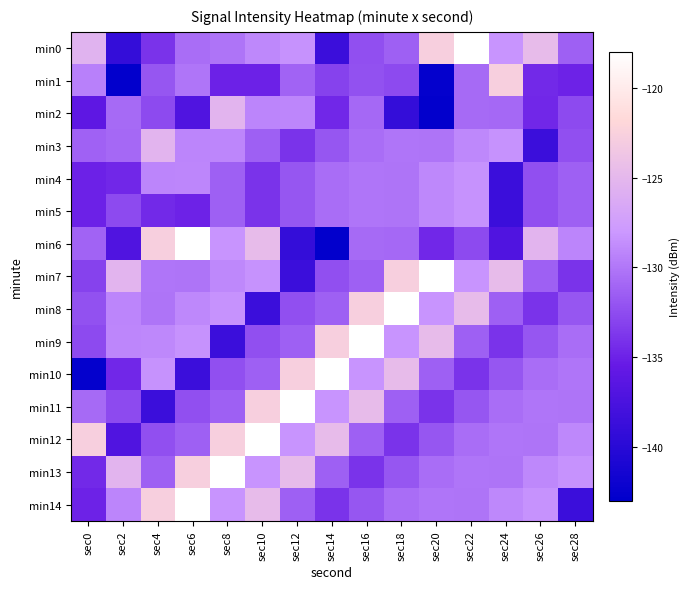

What is the spread (max minus min) of values at sec2?

17.5